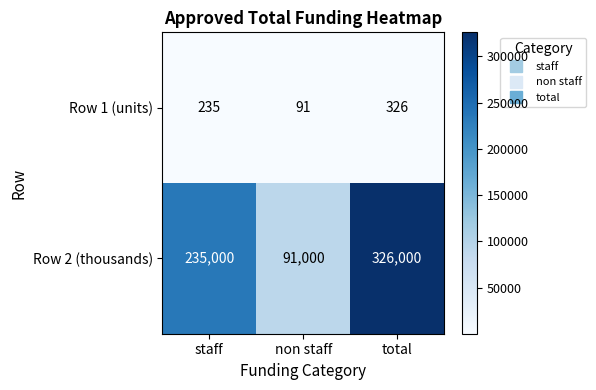

What is the minimum value for Row 2 (thousands)?

91000